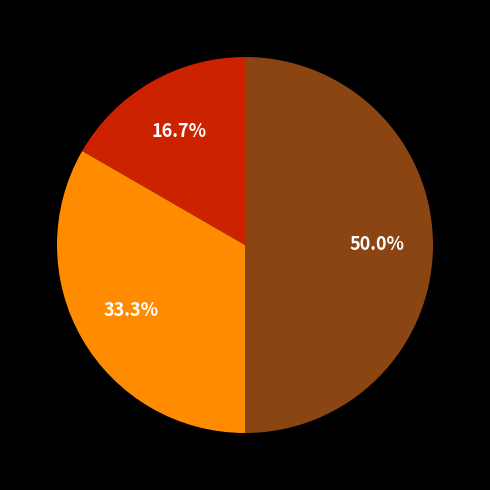

How many slices are in this pie chart?

3